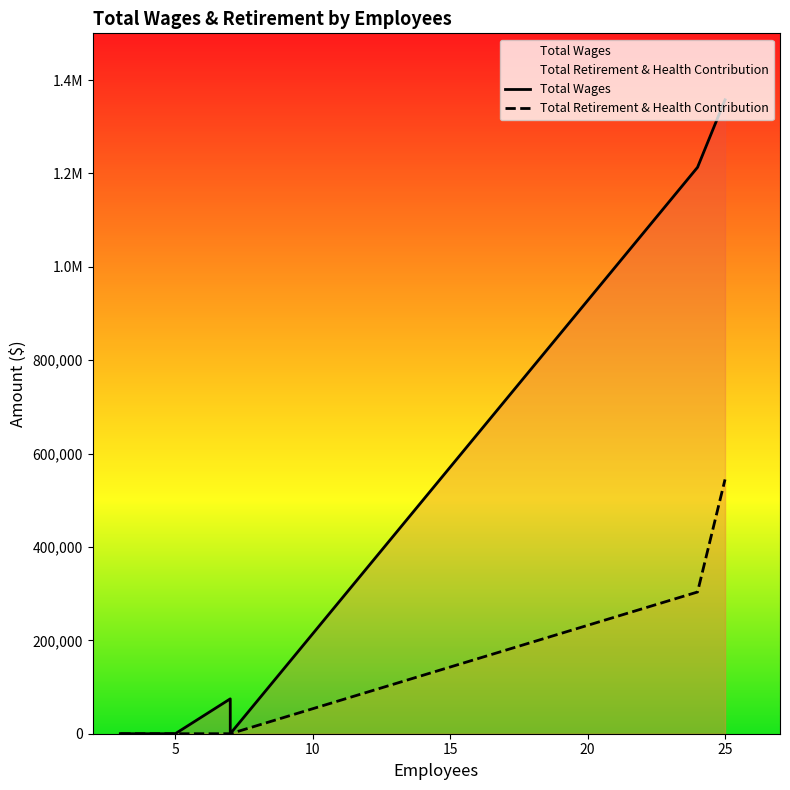

Reading left to right, list all the values displayed in this chart.

Total Wages: 0	0	0	0	0	0	74700	0	1213049	1357598
Total Retirement & Health Contribution: 0	0	0	0	0	0	0	0	303516	544589